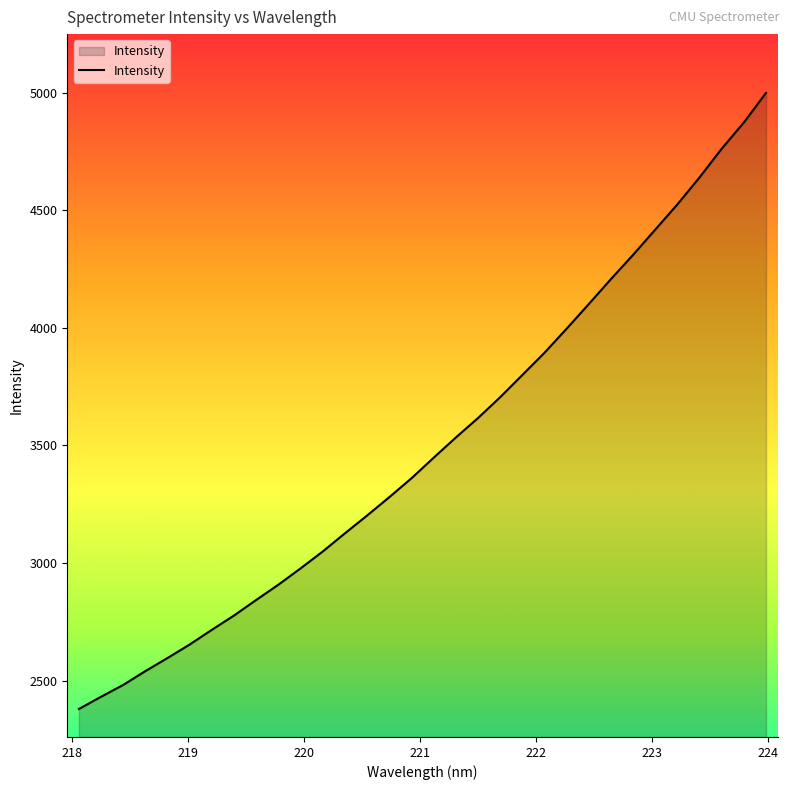

What is the average value?

3505.0